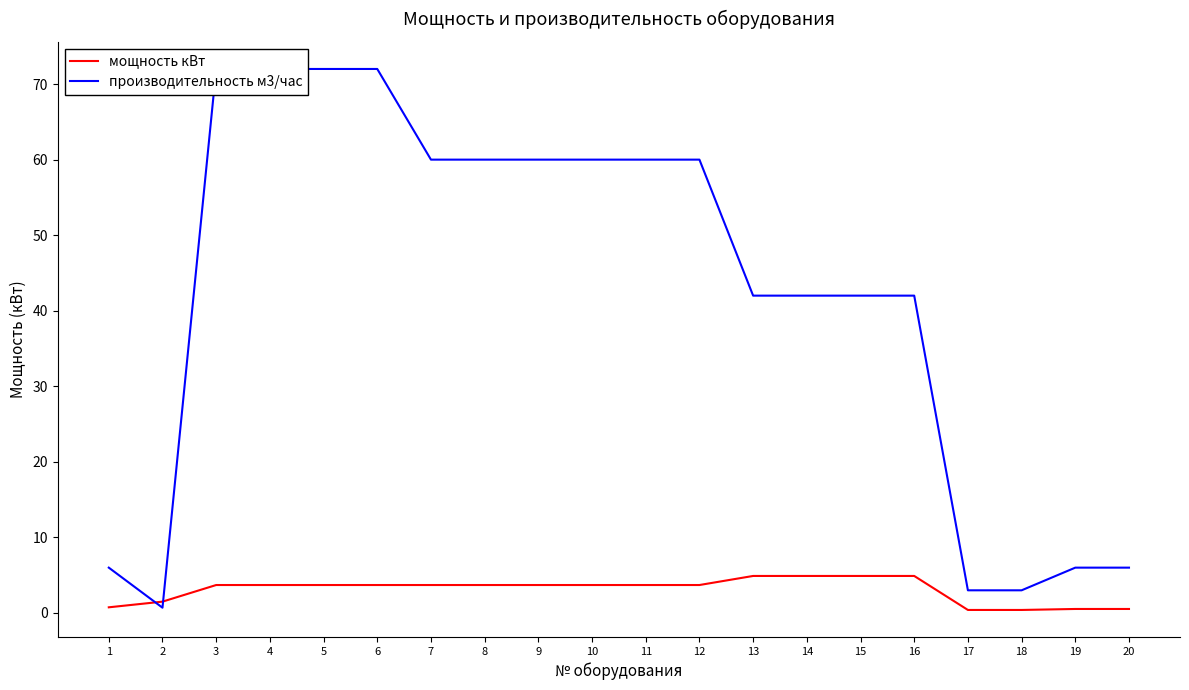

Which series changed the most between 5 and 12?

производительность м3/час